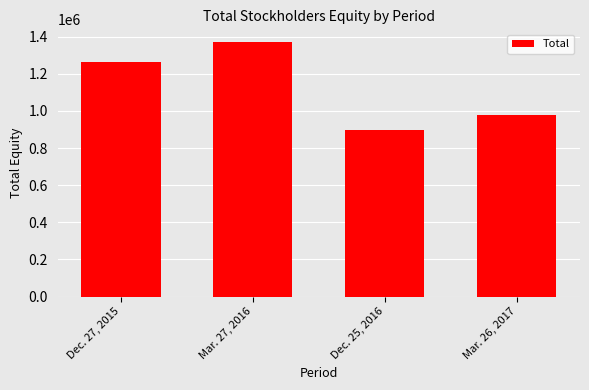

What value does the data have at Dec. 27, 2015, to the nearest 10?

1261810